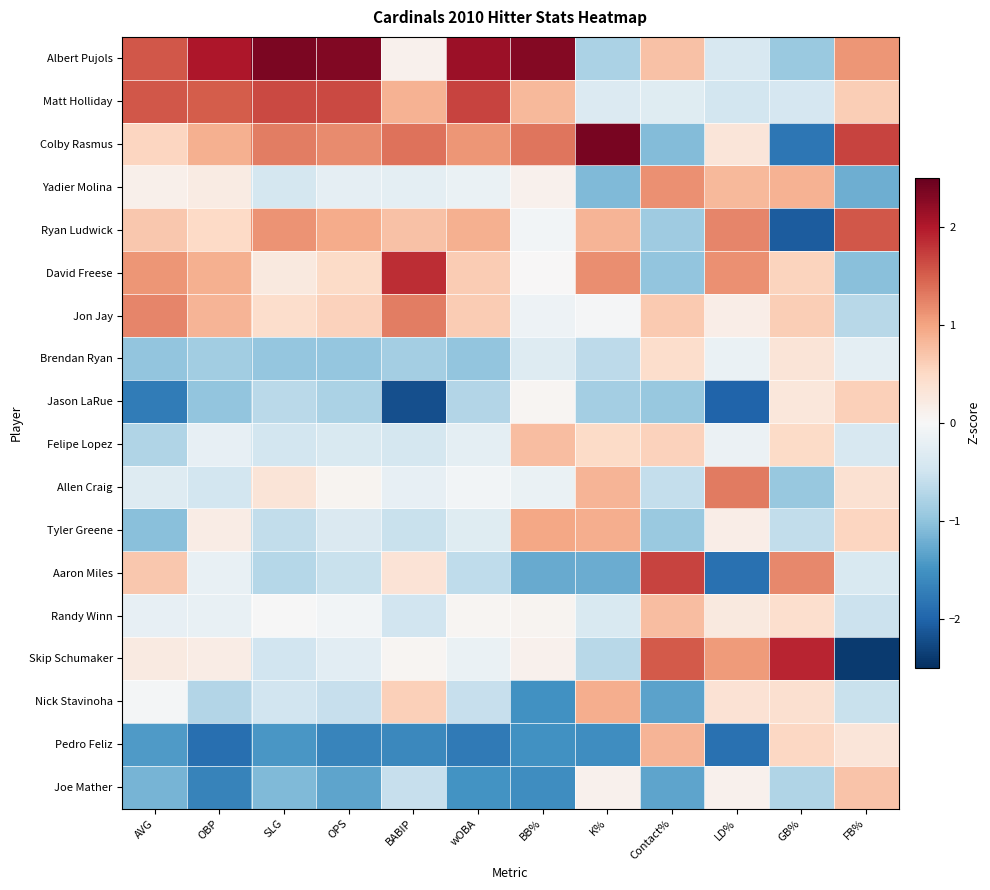

How many data points does each series have?

12